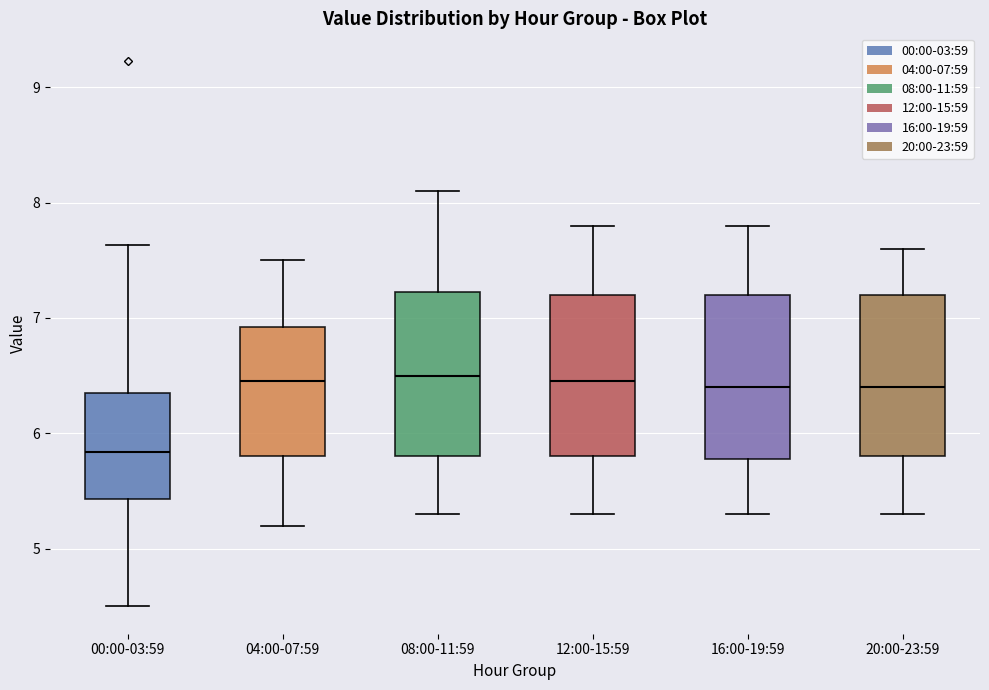

Reading left to right, transcribe this box plot: for each box, give where its median line is, the range the box spans, and where its two whiskers end, as read against the y-axis. The values are not printed on the chart, so give them approximately, as read against the axis.

00:00-03:59: median 5.8, box 5.4 to 6.3, whiskers 4.5 to 7.6
04:00-07:59: median 6.5, box 5.8 to 6.9, whiskers 5.2 to 7.5
08:00-11:59: median 6.5, box 5.8 to 7.2, whiskers 5.3 to 8.1
12:00-15:59: median 6.5, box 5.8 to 7.2, whiskers 5.3 to 7.8
16:00-19:59: median 6.4, box 5.8 to 7.2, whiskers 5.3 to 7.8
20:00-23:59: median 6.4, box 5.8 to 7.2, whiskers 5.3 to 7.6